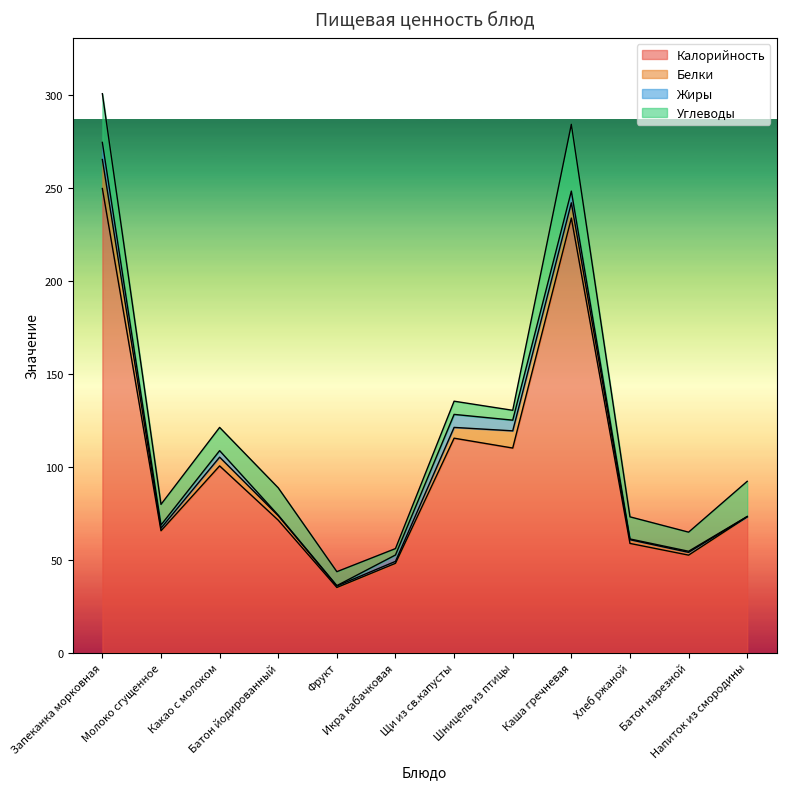

How many lines are shown in the chart?

4